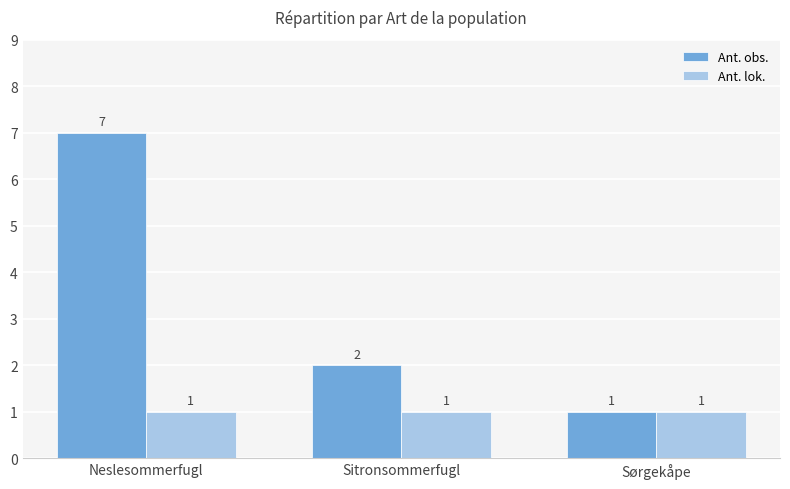

Between Sitronsommerfugl and Sørgekåpe, which series saw the biggest shift?

Ant. obs.